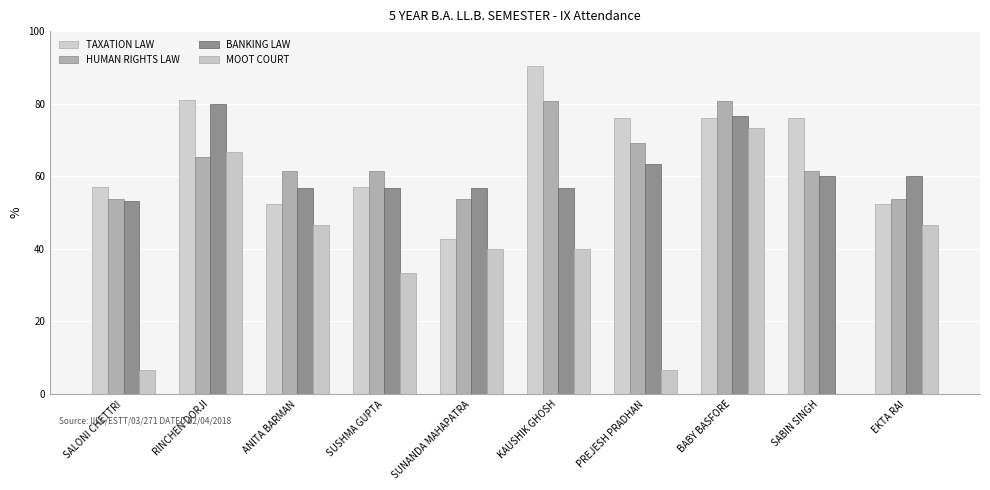

Reading left to right, extract all data points from this chart.

TAXATION LAW: 57.1	81.0	52.4	57.1	42.9	90.5	76.2	76.2	76.2	52.4
HUMAN RIGHTS LAW: 53.8	65.4	61.5	61.5	53.8	80.8	69.2	80.8	61.5	53.8
BANKING LAW: 53.3	80.0	56.7	56.7	56.7	56.7	63.3	76.7	60.0	60.0
MOOT COURT: 6.7	66.7	46.7	33.3	40.0	40.0	6.7	73.3	0.0	46.7